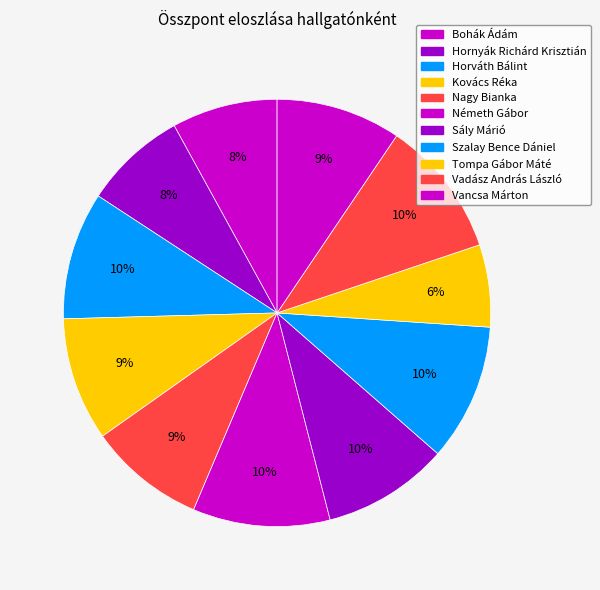

Does Vancsa Márton represent more than half of the total?

No